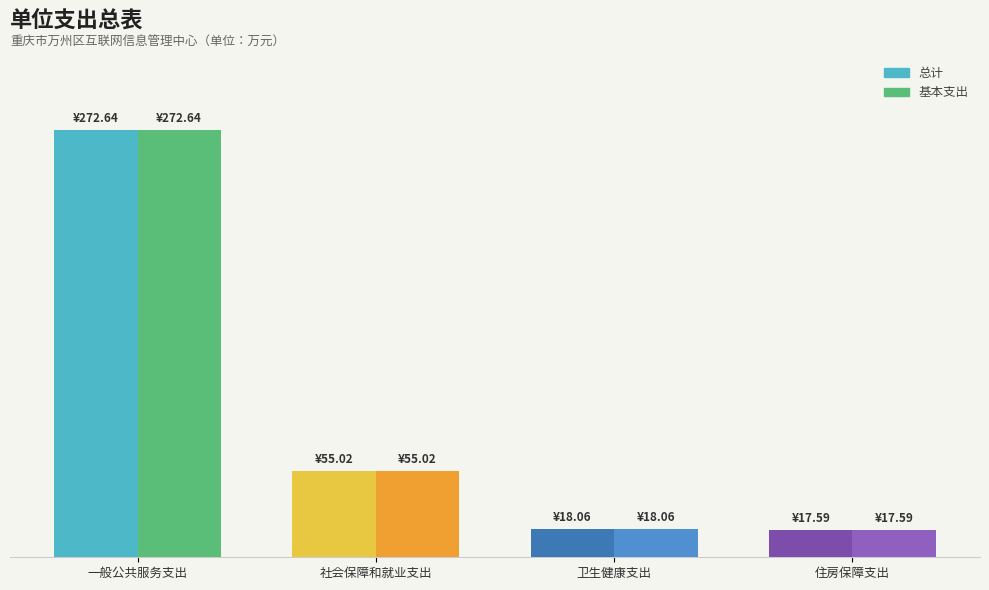

List the series in order of their peak value, lowest first.

总计, 基本支出